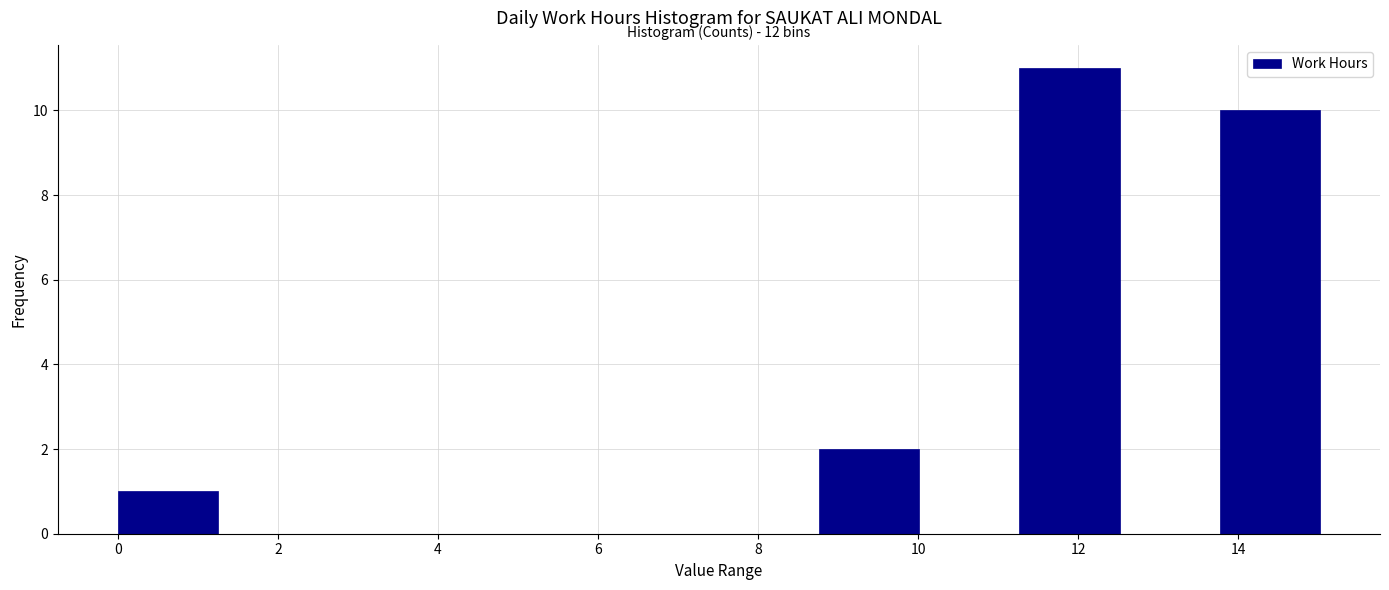

Which range on the x-axis has the tallest bar?

11.2 to 12.6